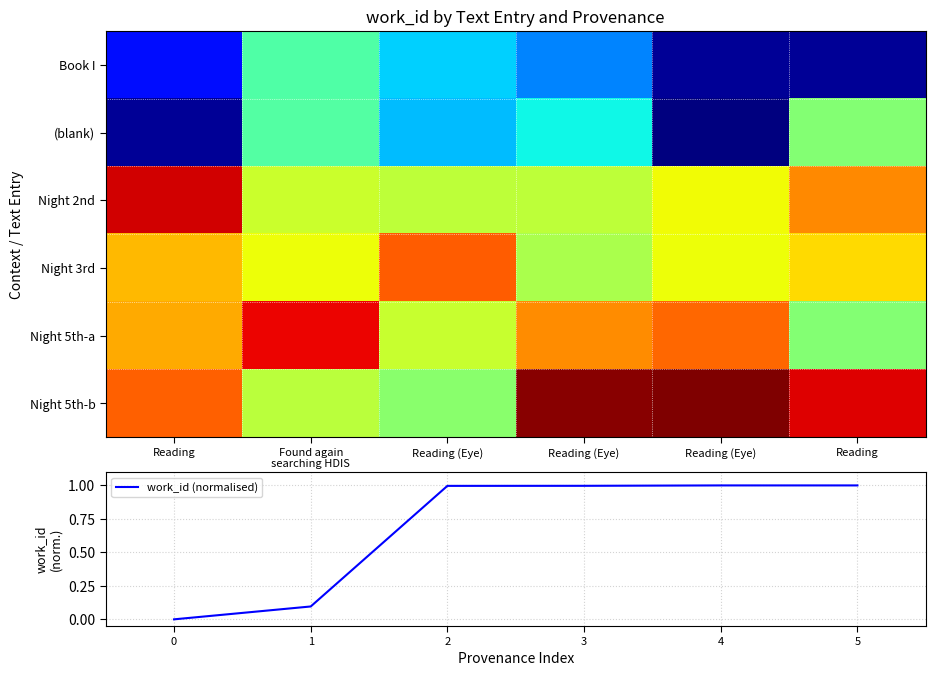

The value of work_id (normalised) at 2 is 0.4. True or false?

False